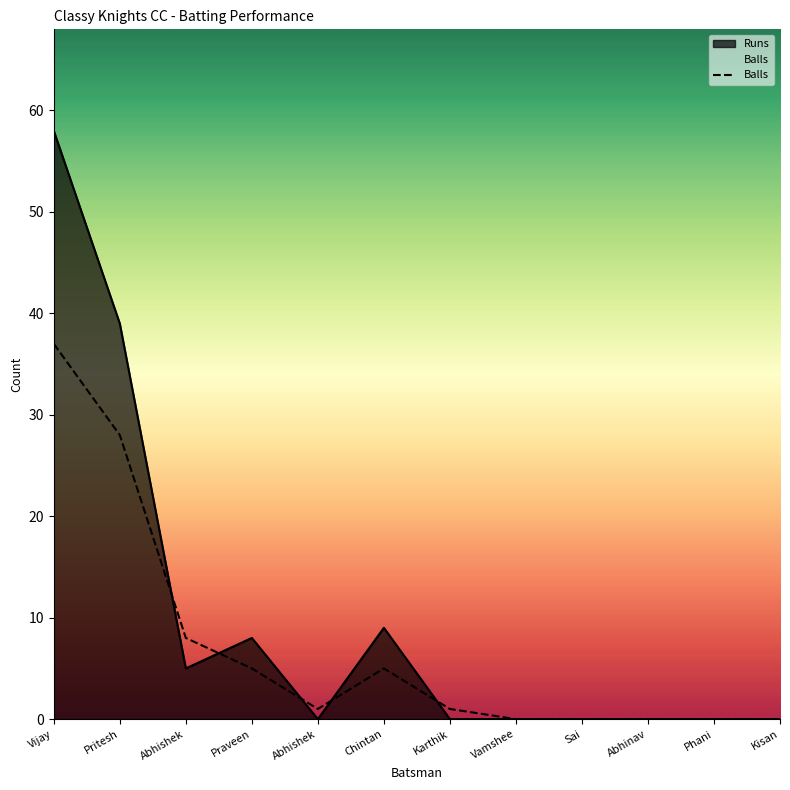

How many values are below 1?

5